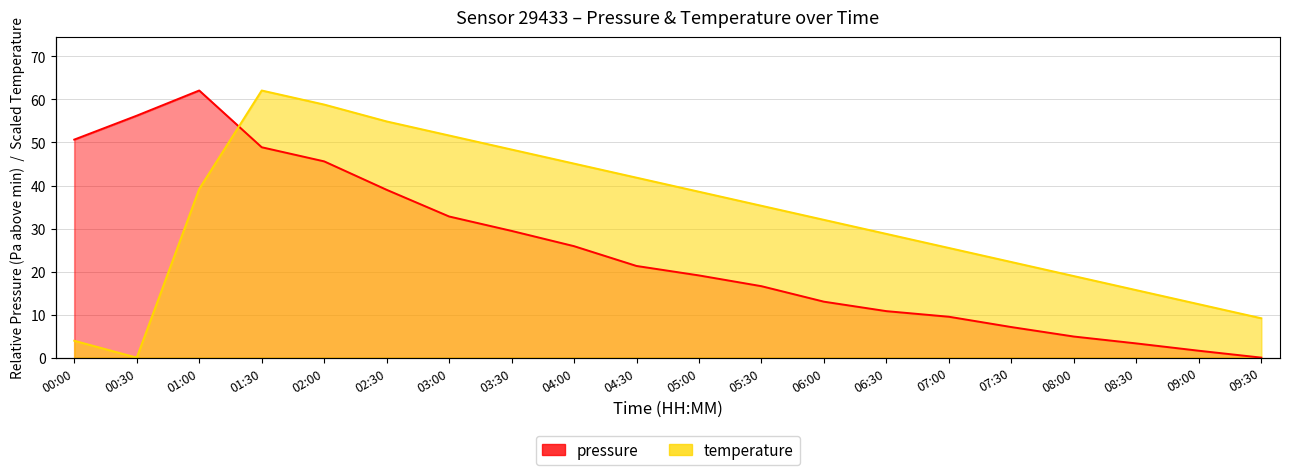

At which category is the sum across all series the highest?

01:30